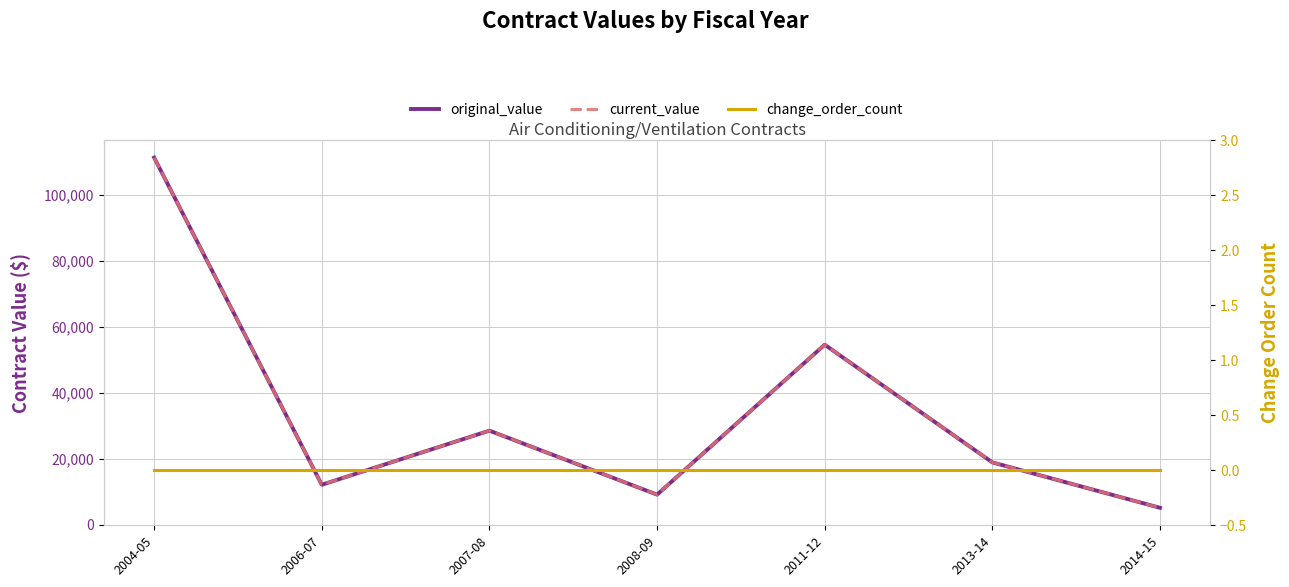

What is the total value across all series at 2004-05?

222798.0